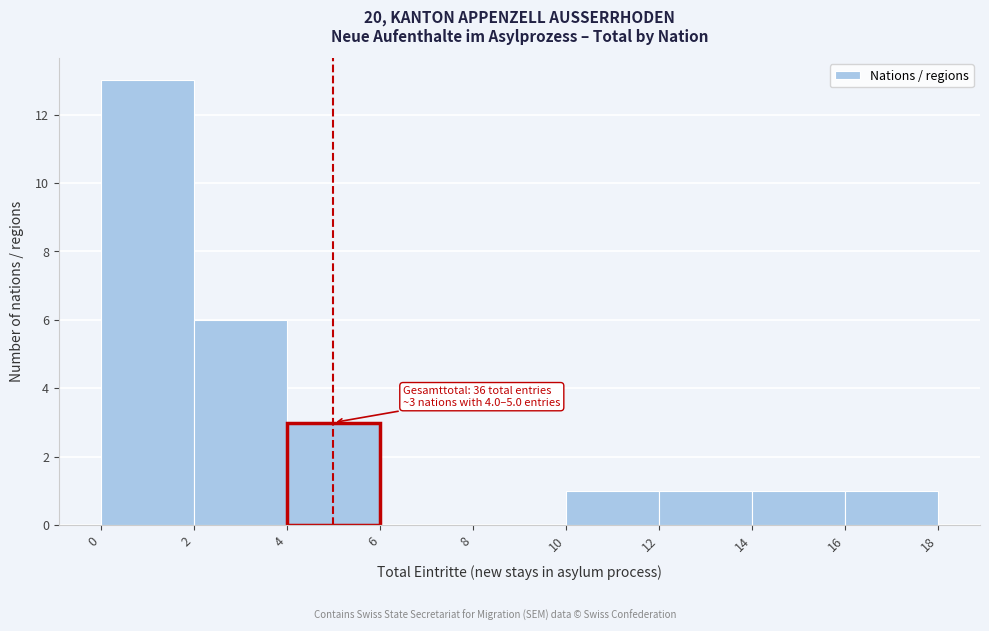

Over which range of the x-axis is the bar tallest?

0 to 2